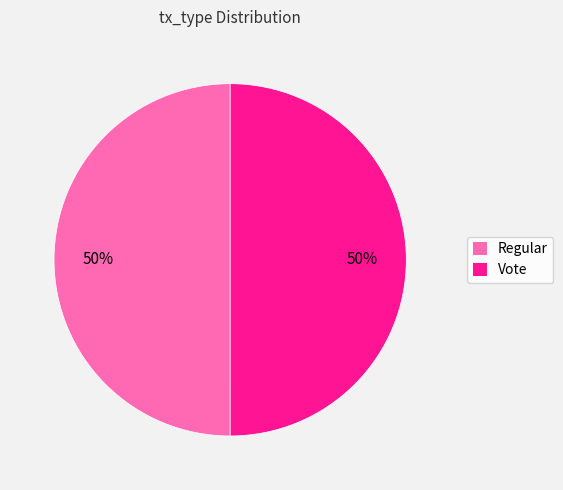

To the nearest percent, what portion does Regular represent?

50%